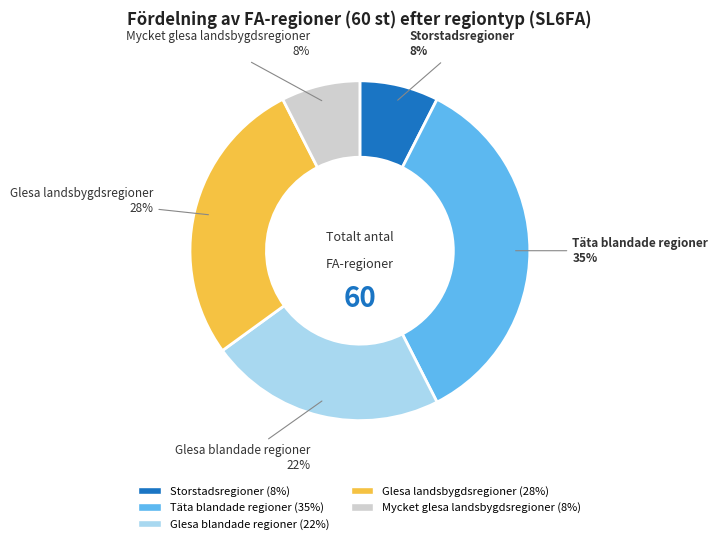

Between Mycket glesa landsbygdsregioner and Glesa blandade regioner, which is larger?

Glesa blandade regioner